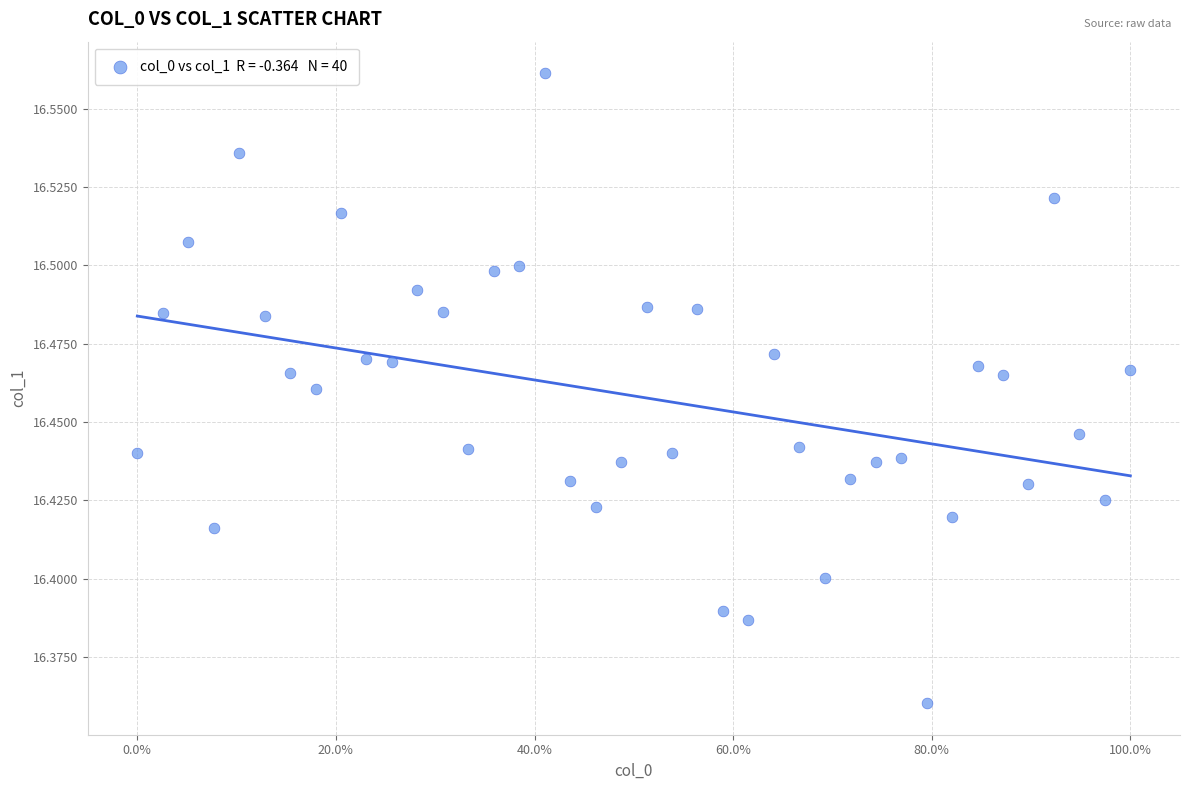

What is the range of X values (max minus min)?

1.0